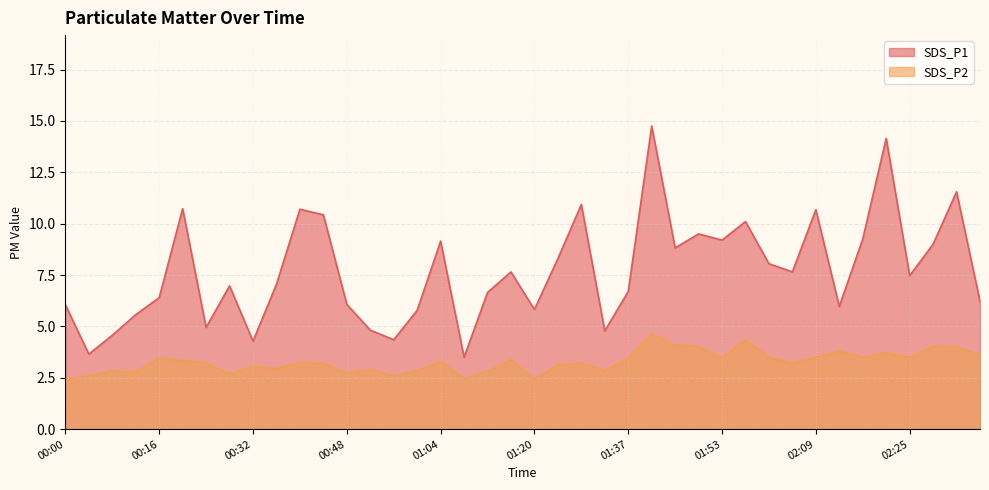

Is the value of SDS_P1 at 02:05 greater than the value of SDS_P2 at 02:25?

Yes